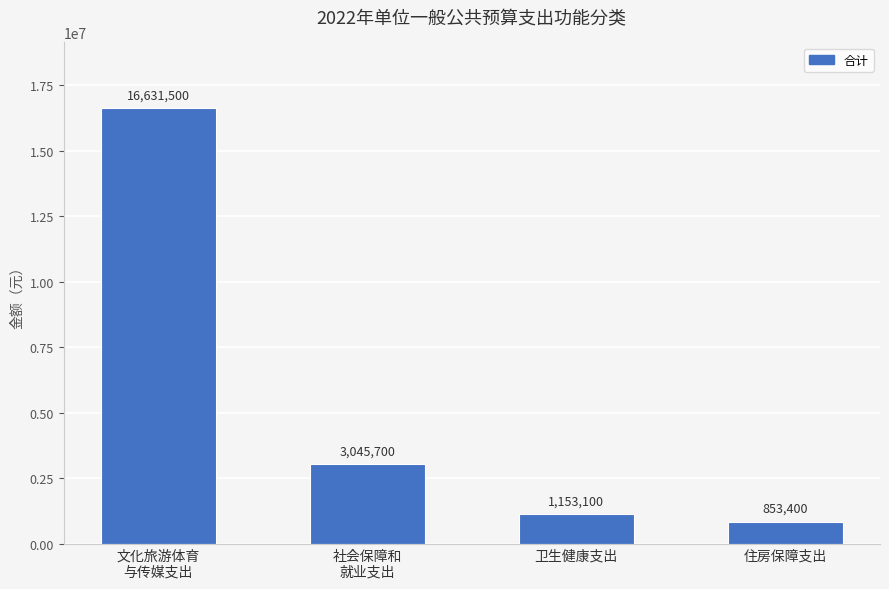

The value at 卫生健康支出 is 1153100. True or false?

True